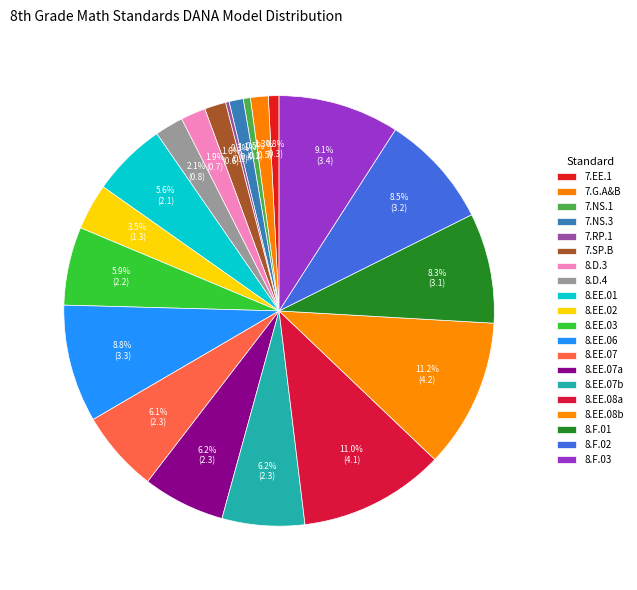

To the nearest percent, what is the difference between the 8.EE.06 and 7.G.A&B slice percentages?

8%